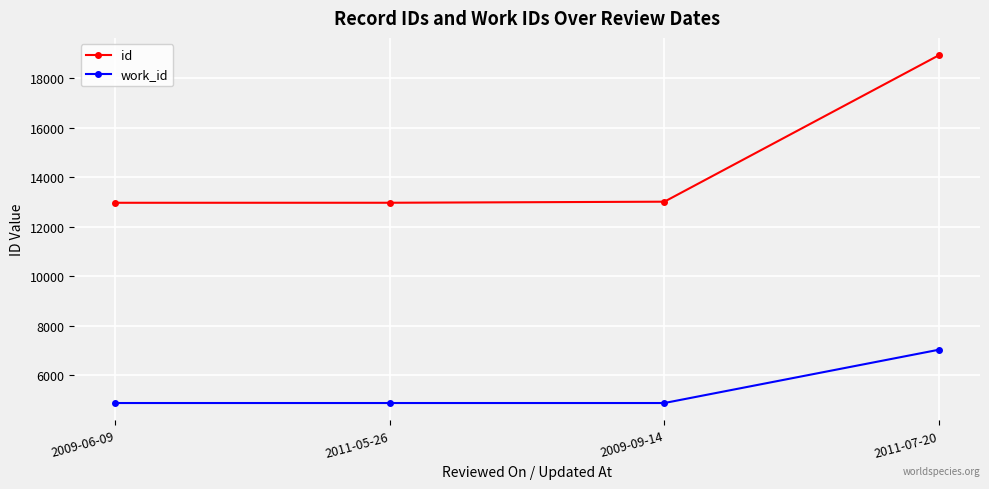

At 2011-07-20, list the series in order from largest to smallest.

id, work_id